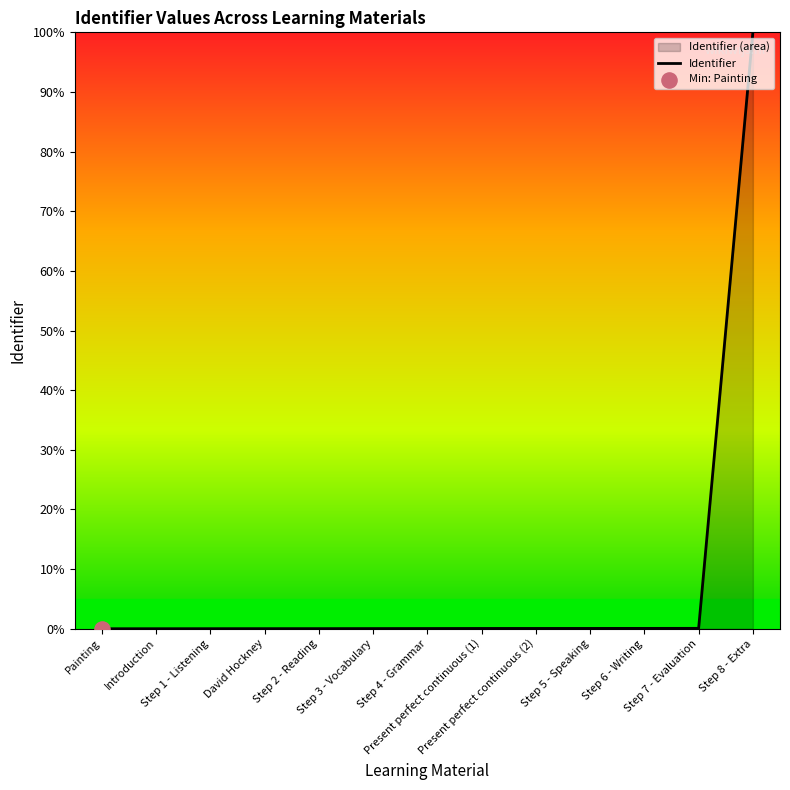

Between Step 2 - Reading and Painting, which is larger?

Step 2 - Reading